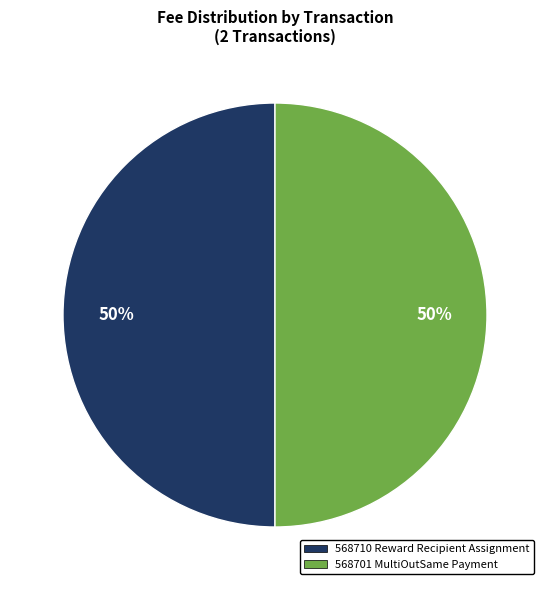

To the nearest percent, what is the difference between the 568701 and 568710 slice percentages?

0%